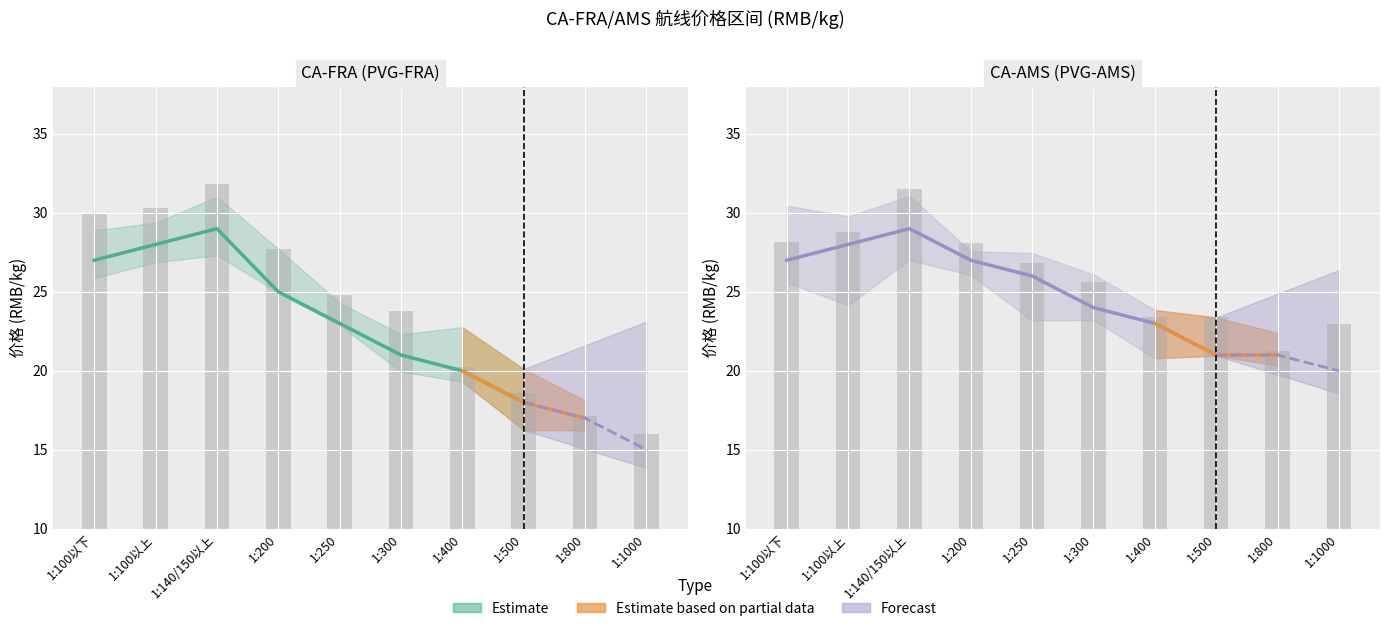

What is the label of the 2nd bar from the left?

1:100以上